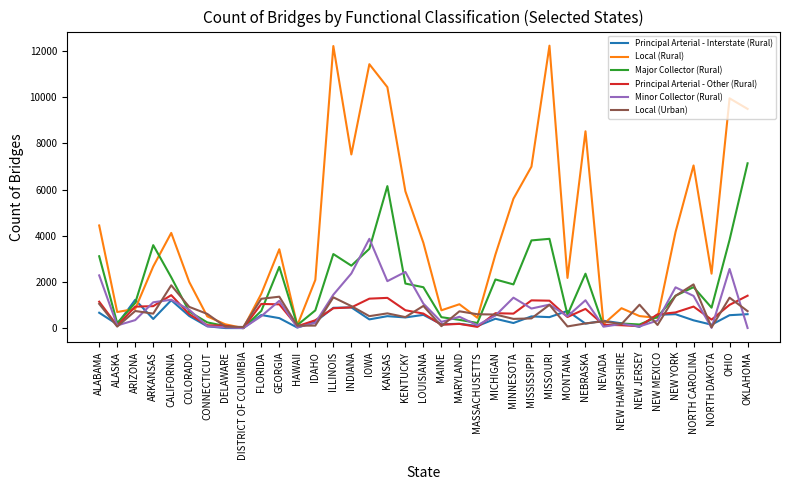

What is the difference between the maximum and second lowest values in the Minor Collector (Rural) series?

3861